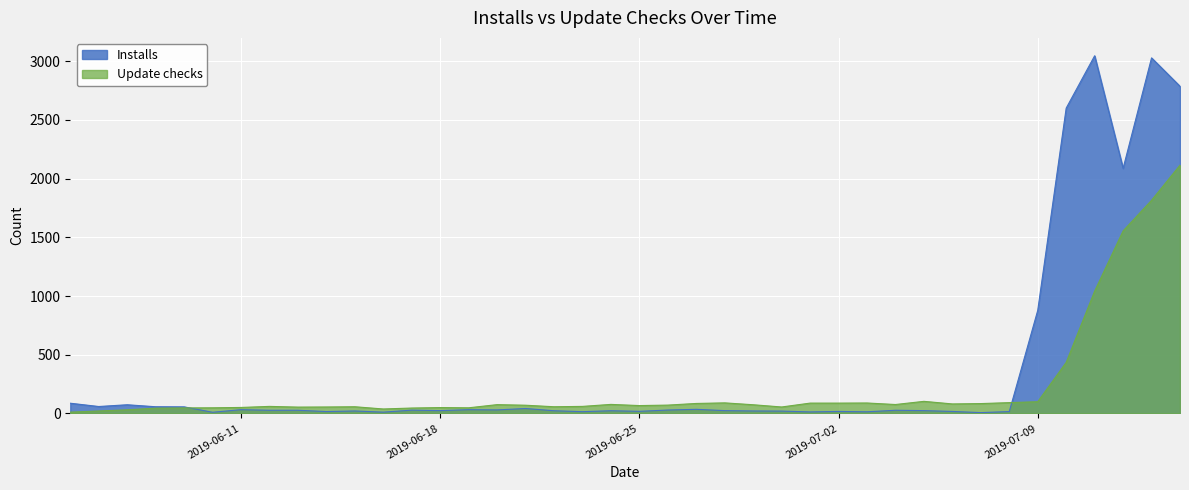

How many intersections are there between Installs and Update checks?

2